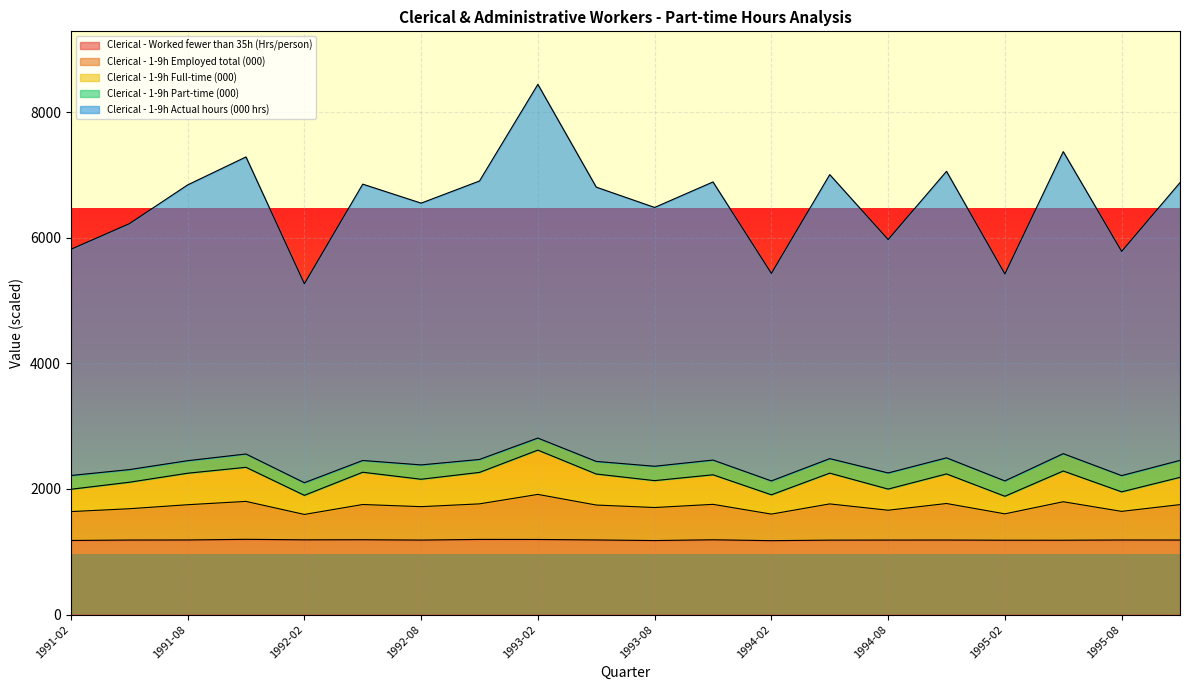

What is the maximum value for Clerical - Worked fewer than 35h (Hrs/person)?

1198.0